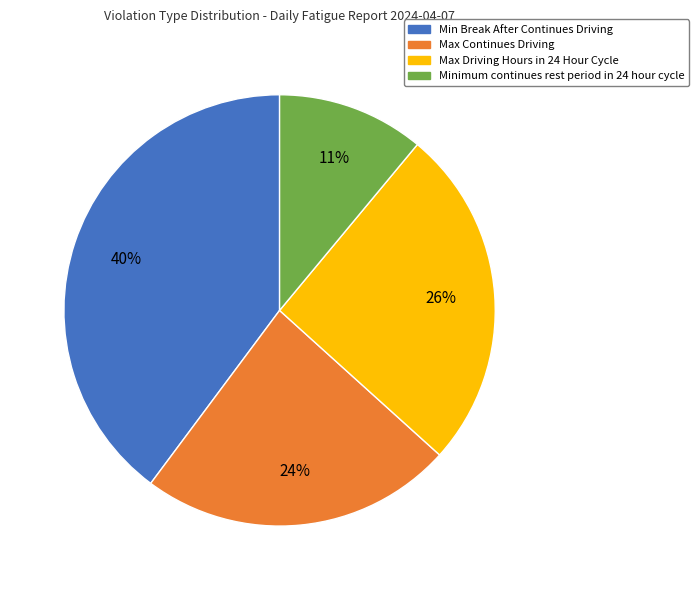

What is the smallest slice in the pie chart?

Minimum continues rest period in 24 hour cycle